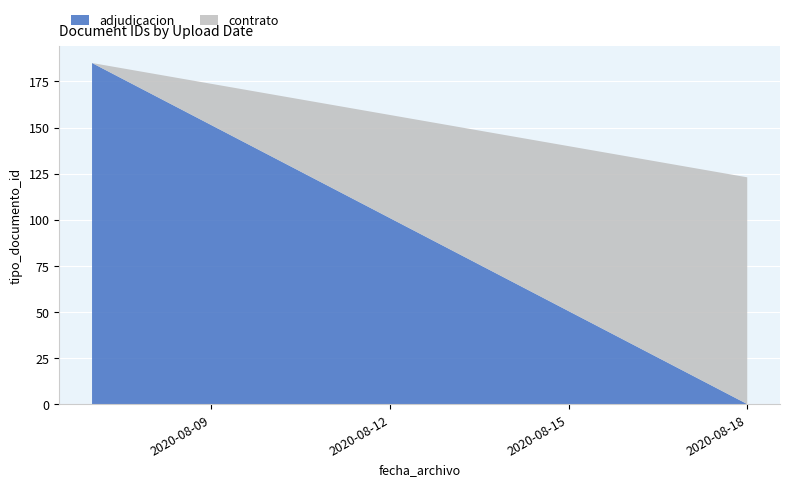

What is the maximum value for adjudicacion?

185